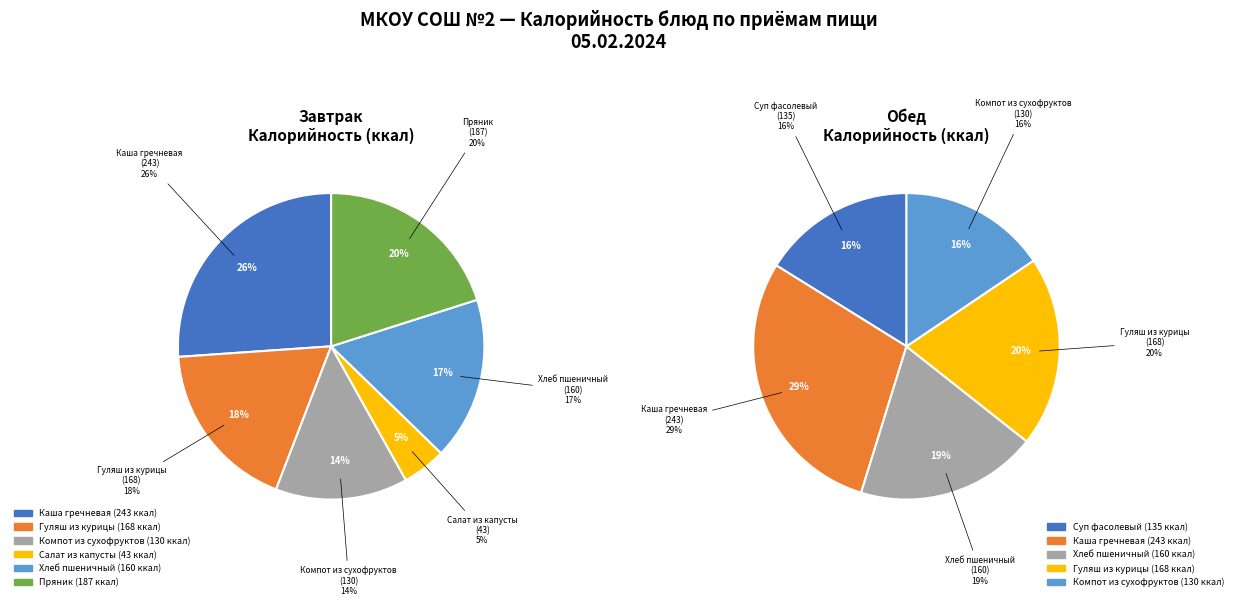

How many segments does this pie chart have?

6